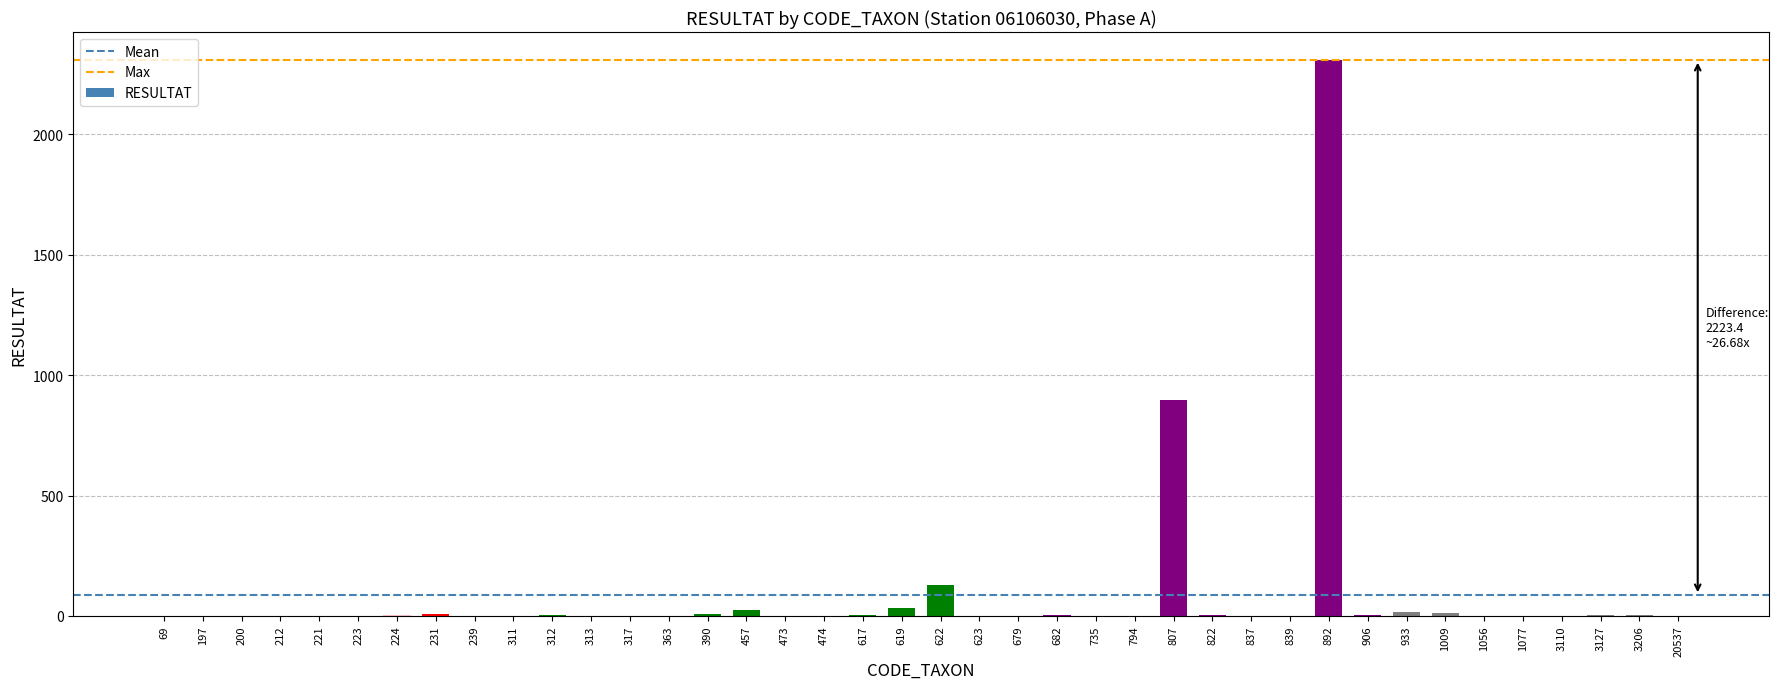

How many series are shown in this chart?

1